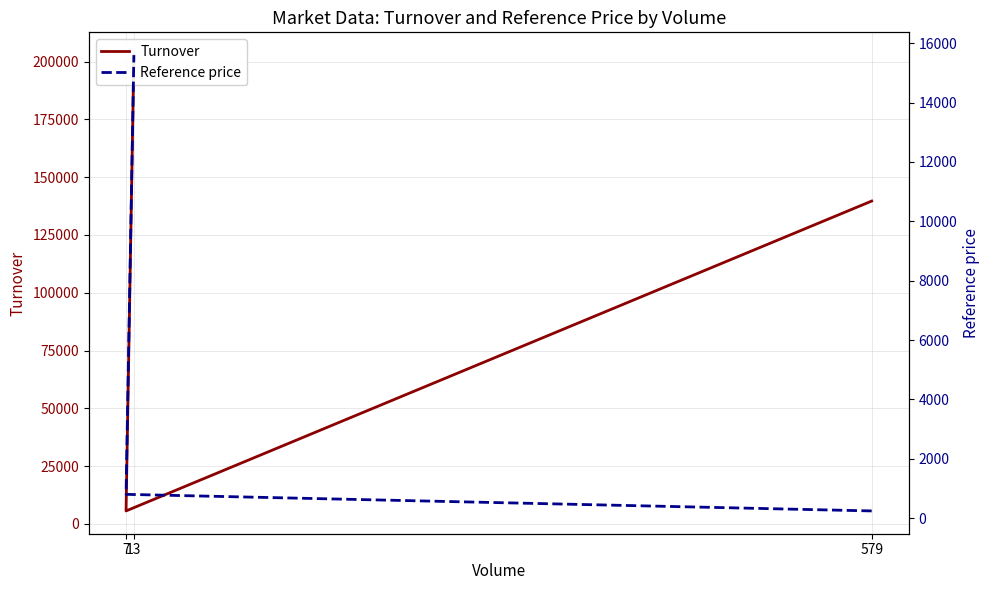

What is the minimum value for Turnover?

5600.0